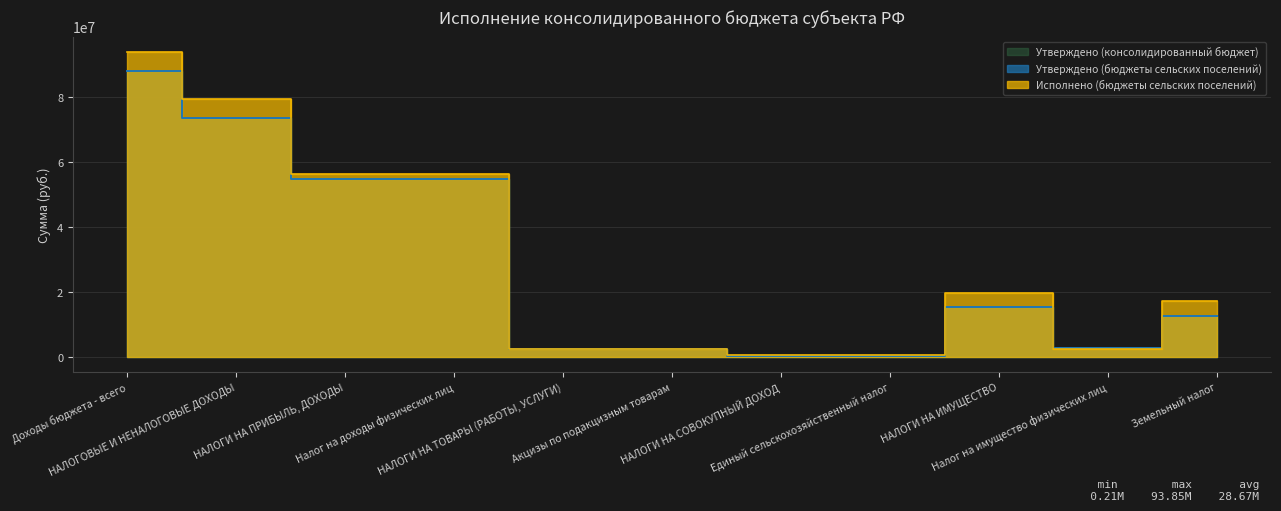

Is the value of Утверждено (бюджеты сельских поселений) at Единый сельскохозяйственный налог greater than the value of Исполнено (бюджеты сельских поселений) at НАЛОГИ НА ПРИБЫЛЬ, ДОХОДЫ?

No